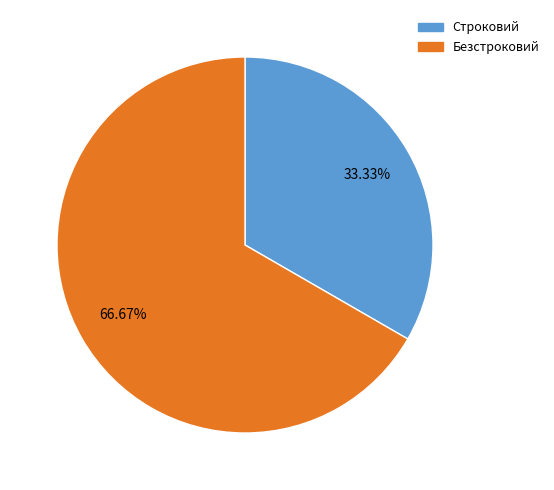

To the nearest percent, what percentage of the pie is Безстроковий?

67%